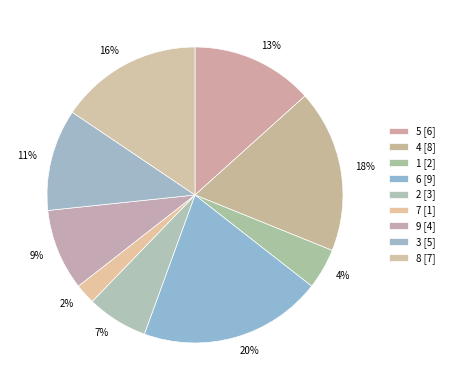

What is the change in value from 5 to 9?

-2